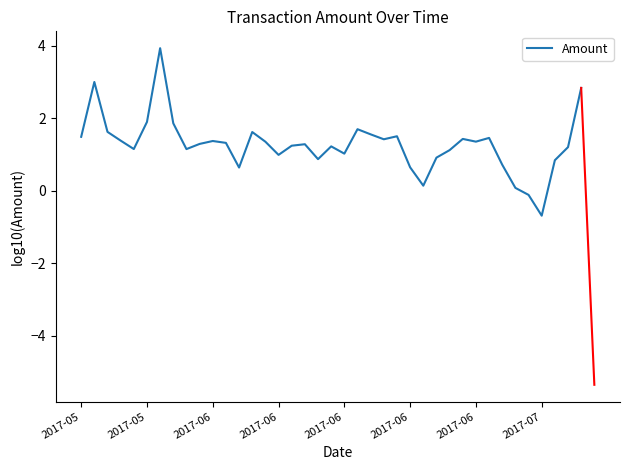

What is the difference between the maximum and minimum values?

4.6